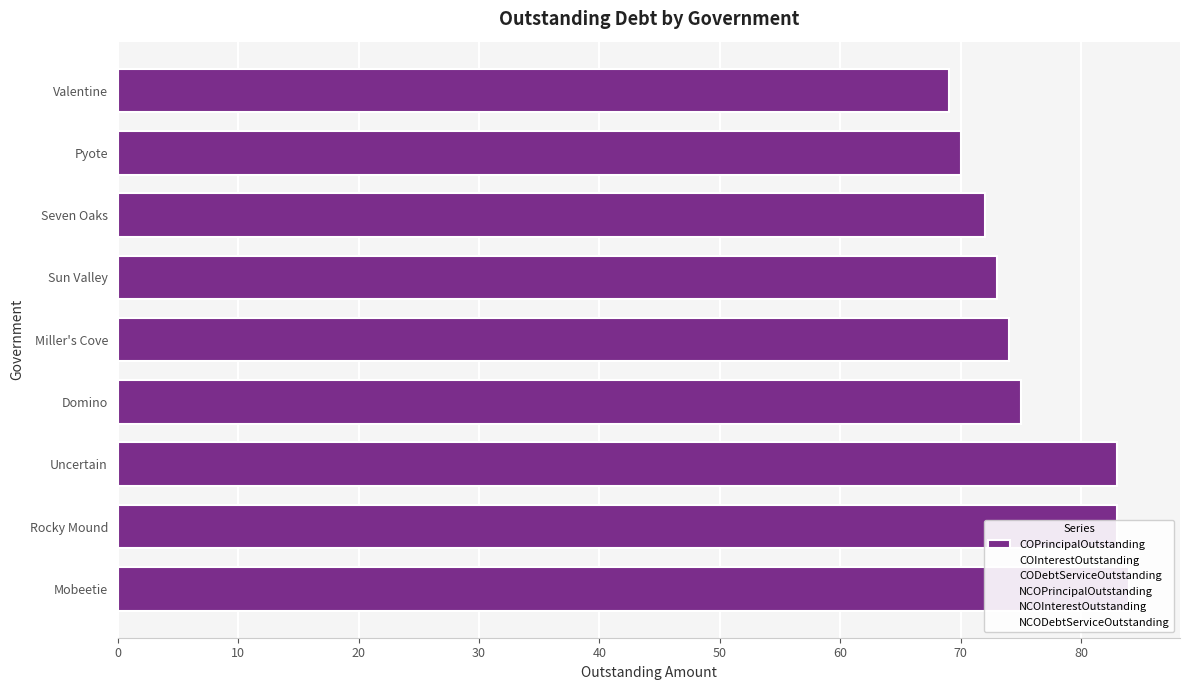

What is the sum of the NCODebtServiceOutstanding values at 10 and 30?

1.4